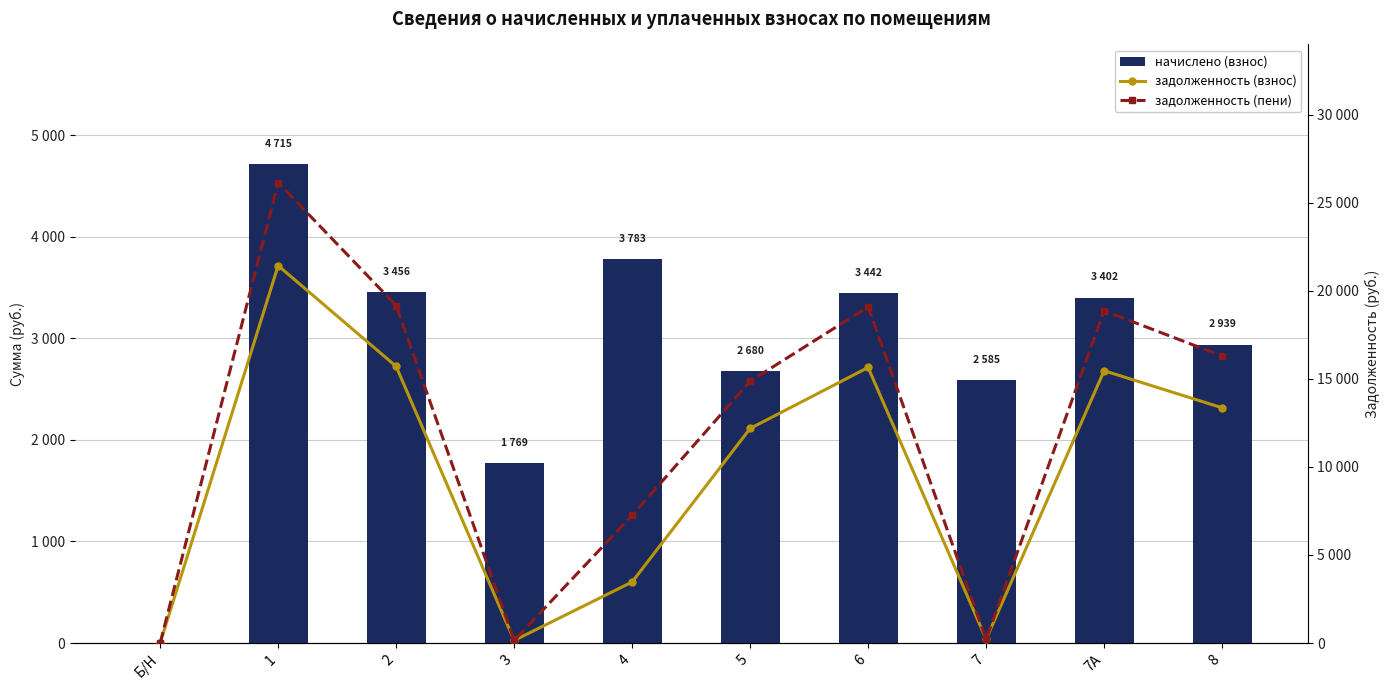

Is the value of задолженность (пени) at 3 greater than the value of задолженность (взнос) at 7?

No